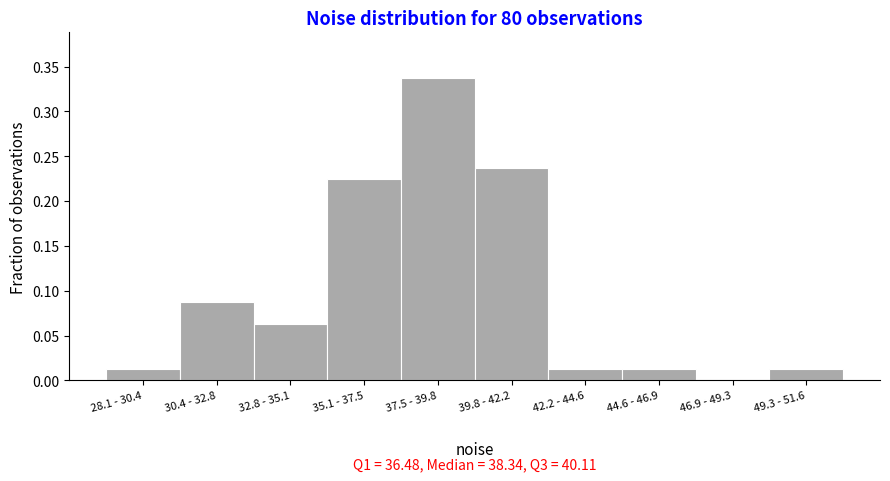

What is the sum of all values?

1.0